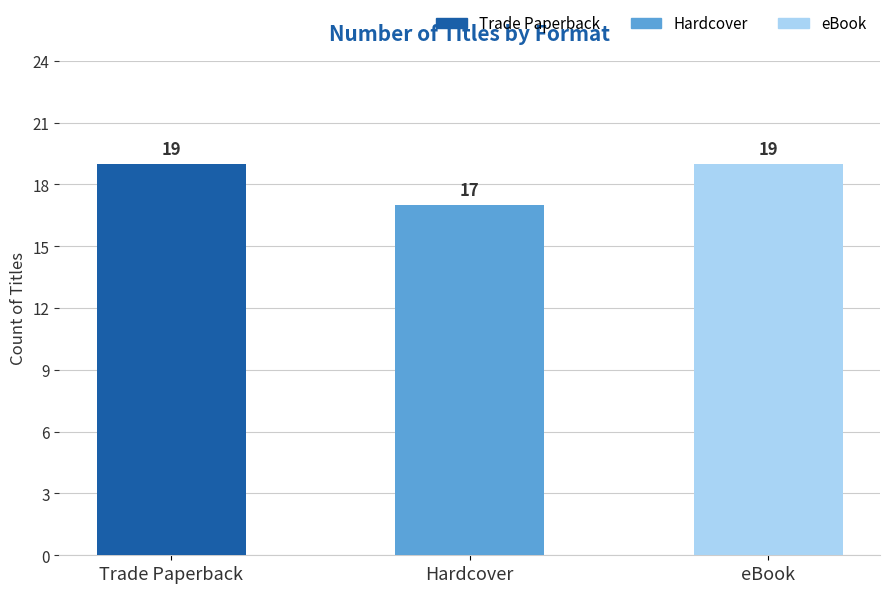

Approximately how many times larger is the value at Trade Paperback compared to eBook?

1.0